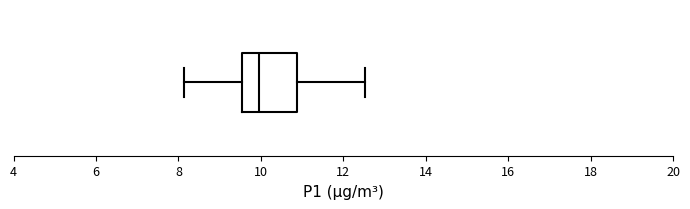

Read this box plot against the x-axis: the position of the median line, the range covered by the box, and the ends of both whiskers. The values are not printed on the chart, so give them approximately, as read against the axis.

median 10.0, box 9.6 to 10.8, whiskers 8.2 to 12.6